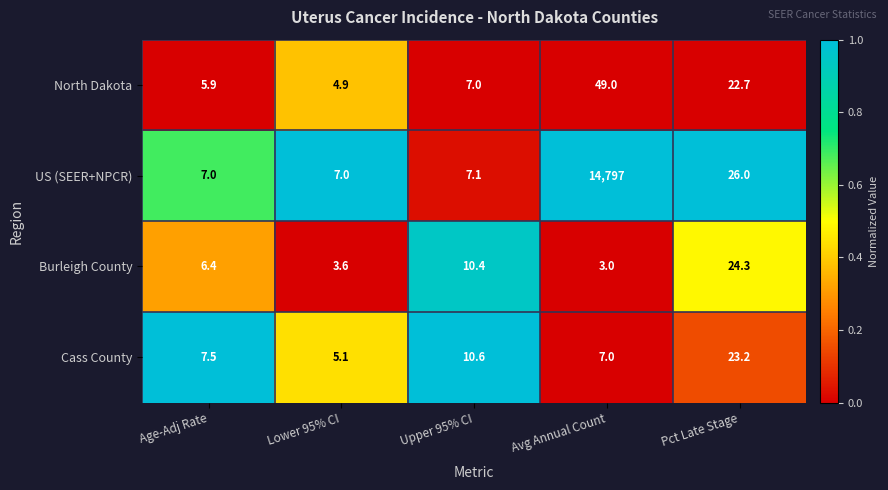

What is the greatest value displayed?

14797.0